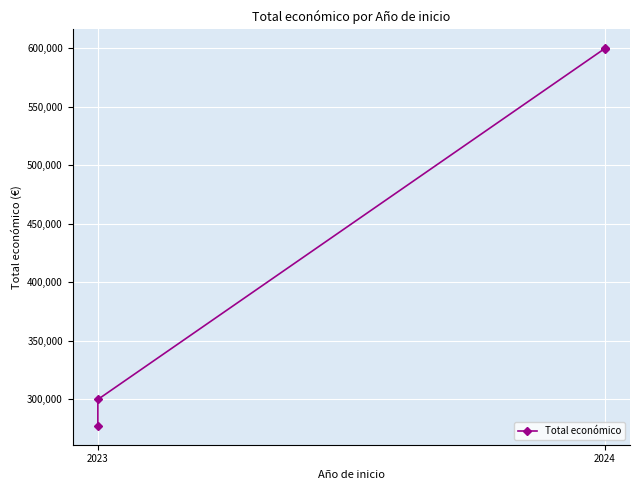

What is the value of the 1st point from the left?

277458